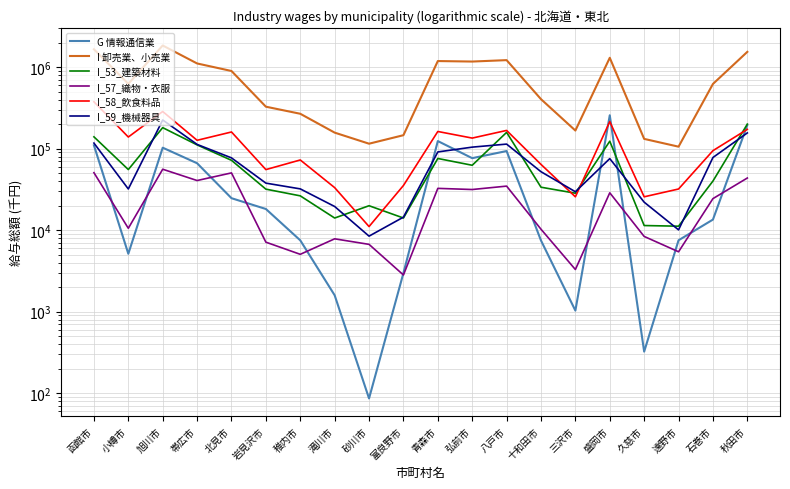

What are all the series names shown in the legend?

G 情報通信業, I 卸売業、小売業, I_53_建築材料, I_57_織物・衣服, I_58_飲食料品, I_59_機械器具